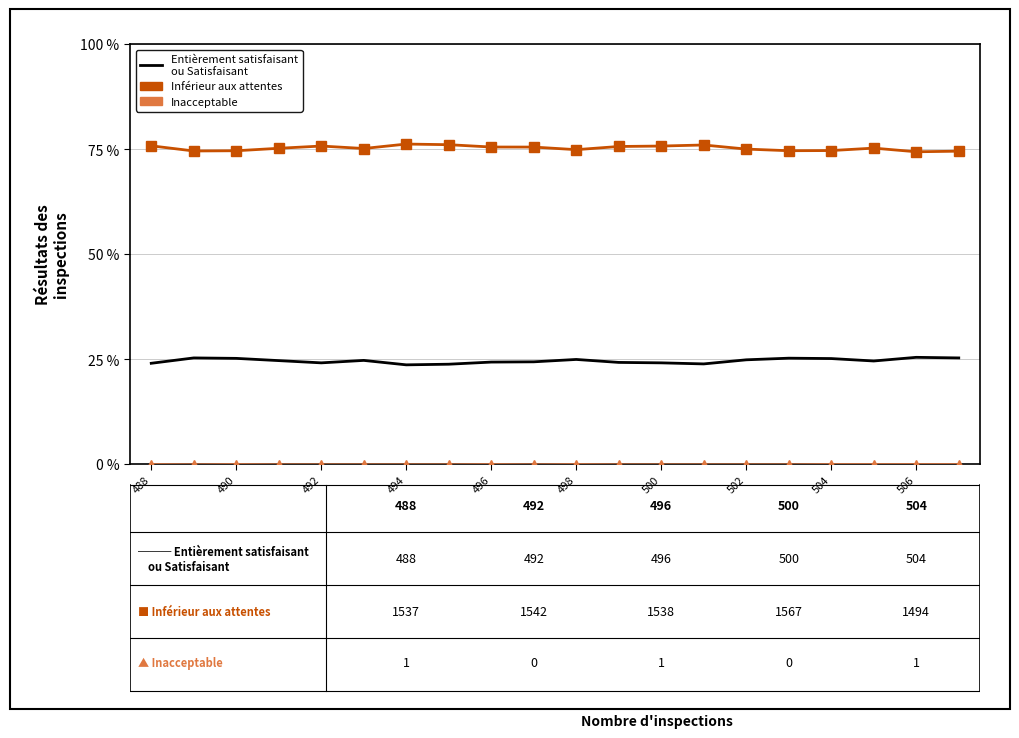

What is the maximum value shown in the chart?

76.3